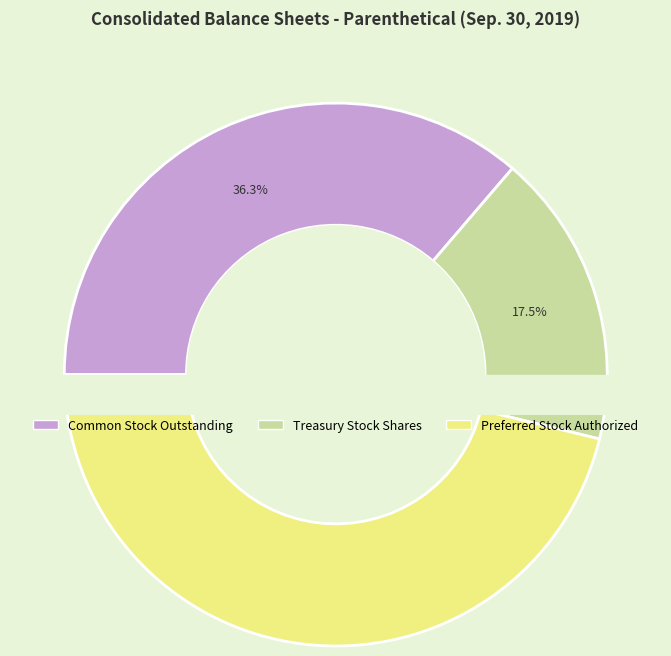

To the nearest percent, what is the difference between the largest and smallest slice percentages?

29%